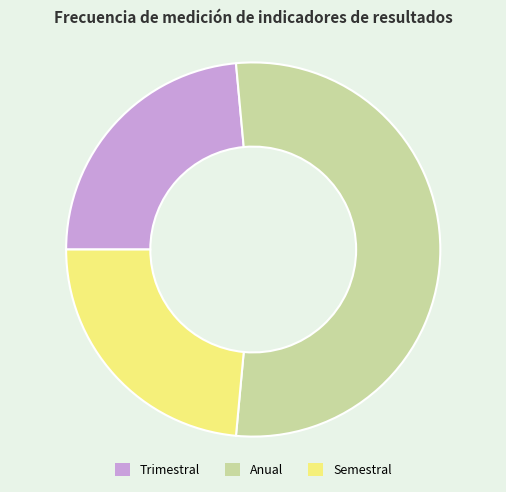

Is it true that Trimestral is 17% of the pie?

False